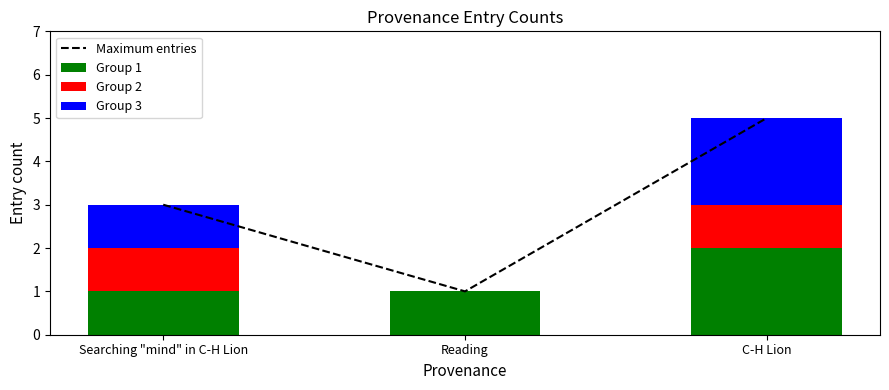

At Searching "mind" in C-H Lion, list the series in order from smallest to largest.

Group 1, Group 2, Group 3, Maximum entries